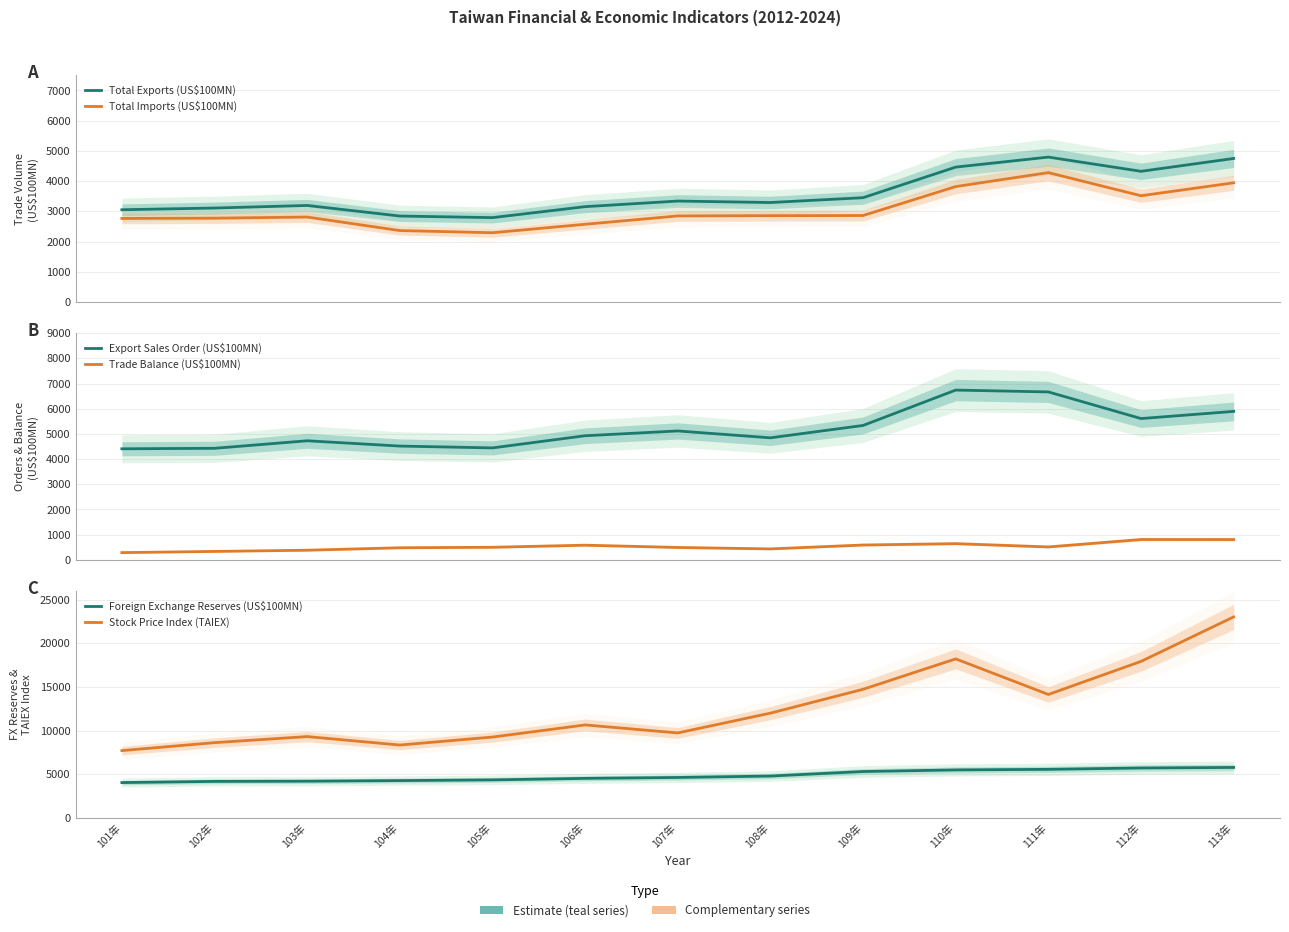

What is the difference between the highest and lowest values at 104年?

7857.6